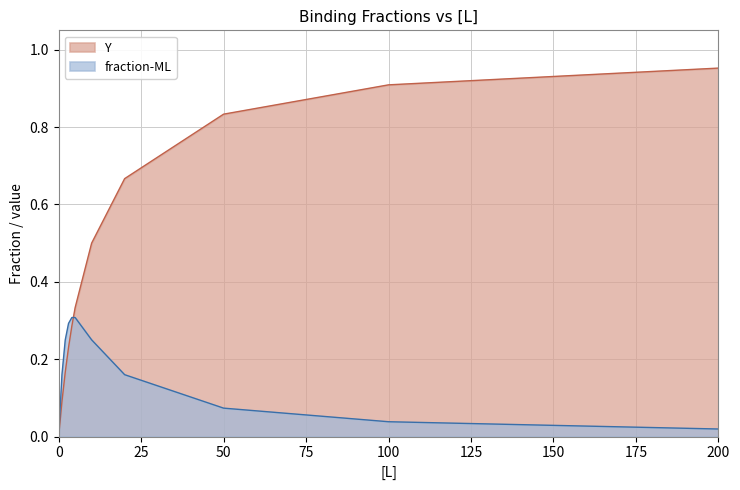

True or false: Y has more than 0 points higher than both neighbors.

False